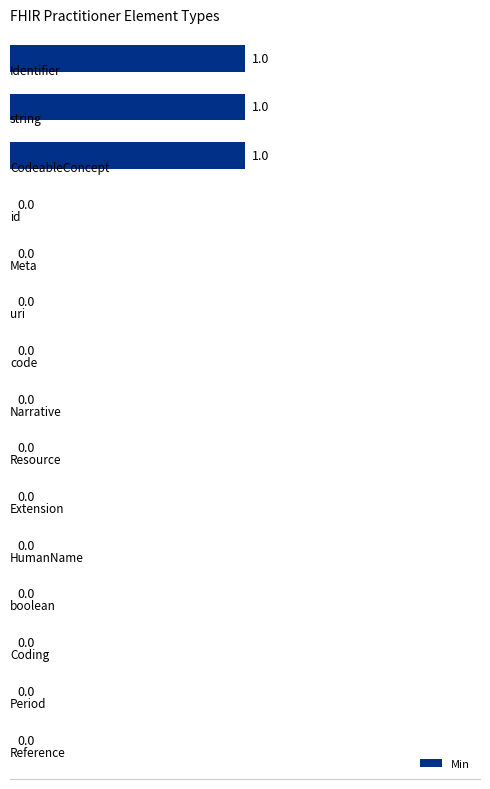

Count the number of categories in the chart.

15